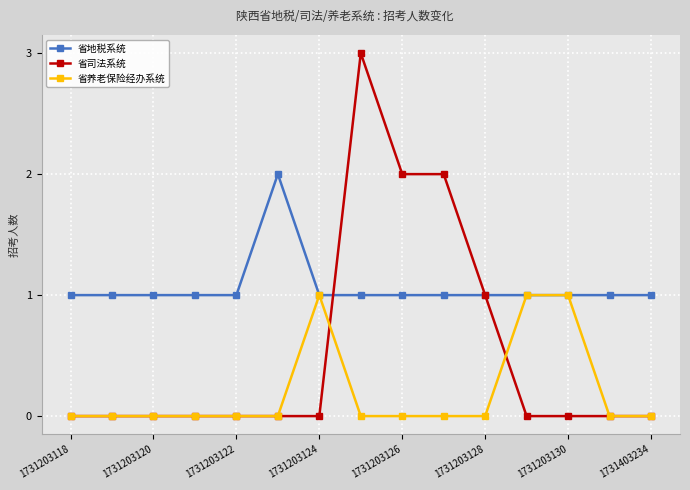

Which series has the widest spread of values?

省司法系统